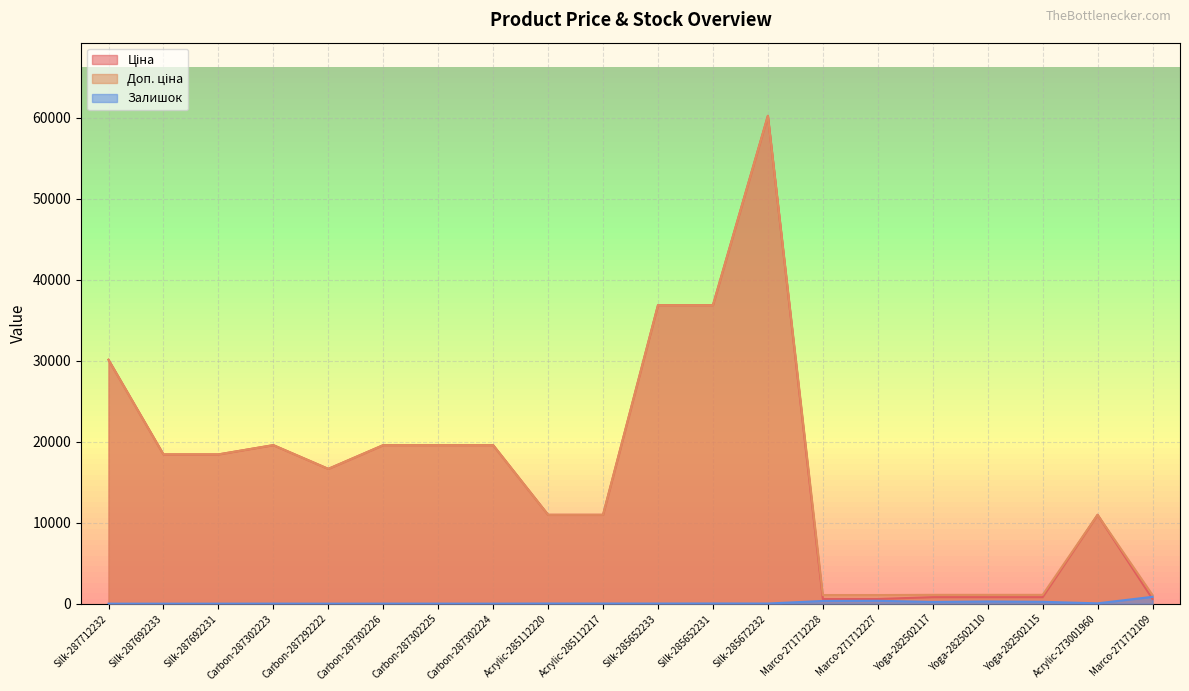

Between Silk-285652233 and Marco-271712227, which series saw the biggest shift?

Ціна